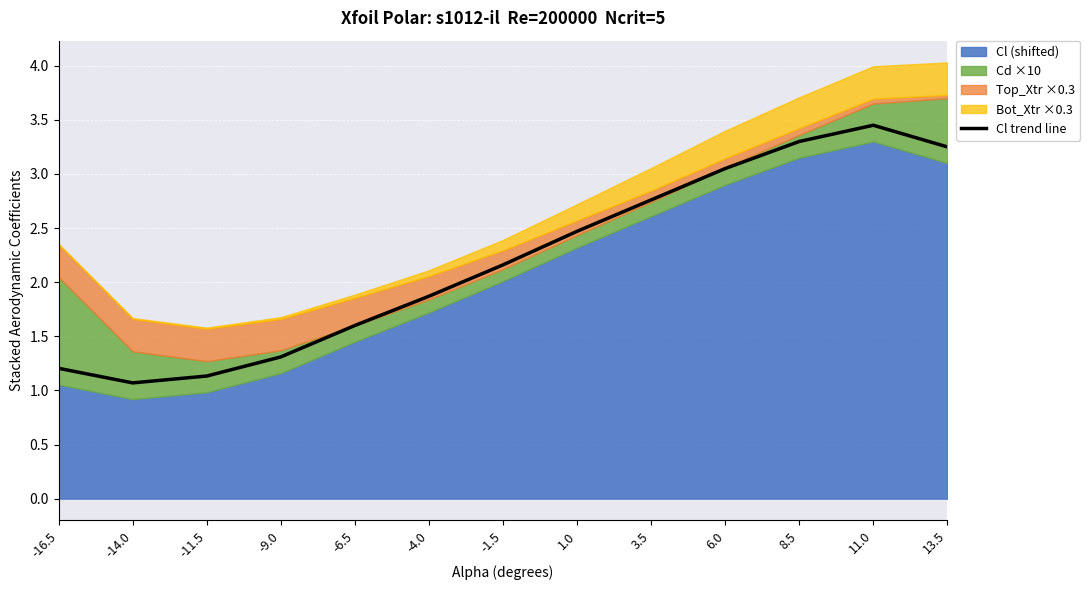

What is the sum of the values at 3.5 and -4.0?

4.6